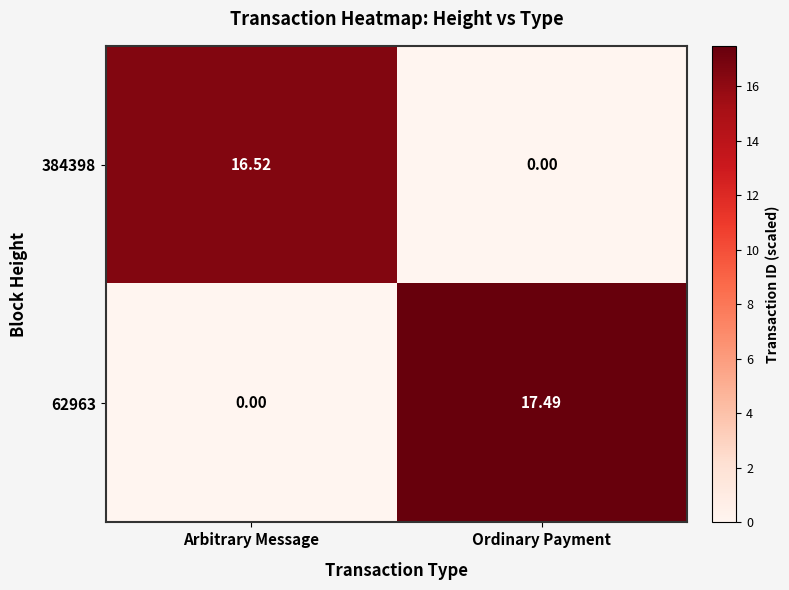

At which category does the chart reach its peak across all series?

Ordinary Payment